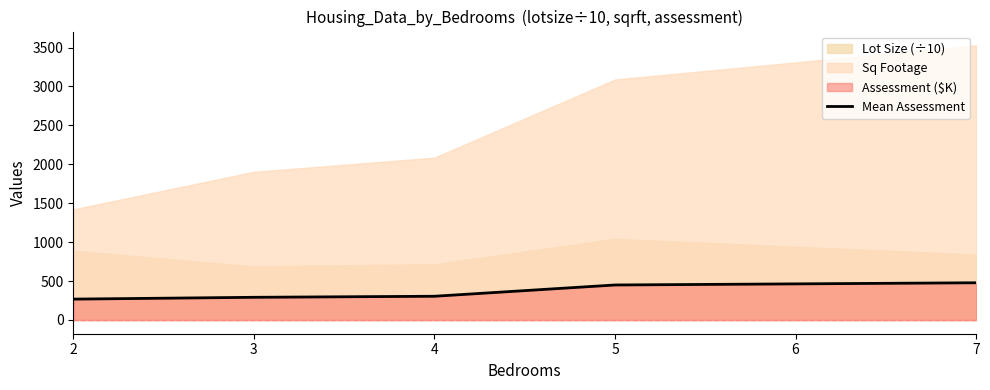

What is the difference between the maximum and minimum values?

210.0